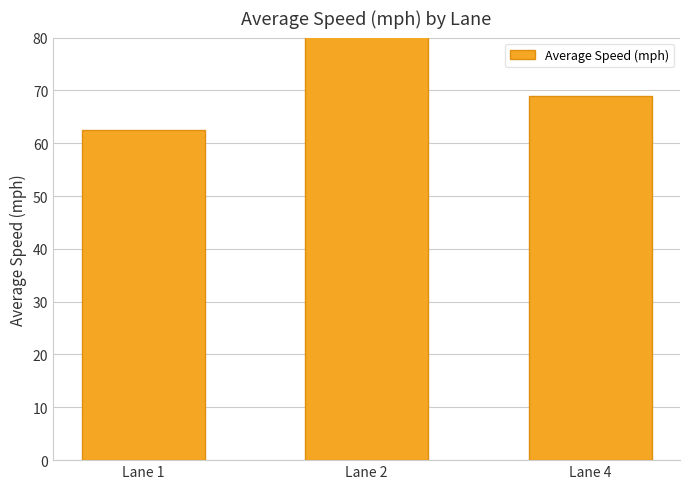

Rank the categories by value from lowest to highest.

Lane 1, Lane 4, Lane 2